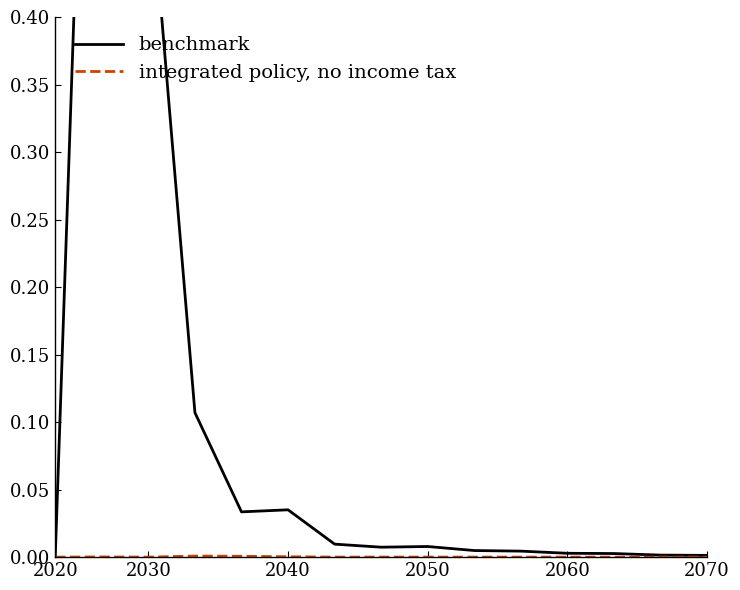

How many lines are shown in the chart?

2